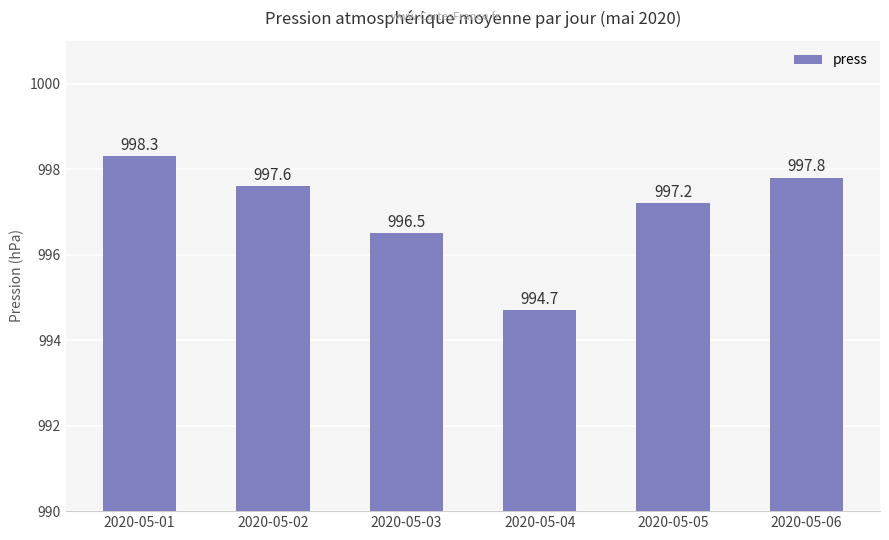

What is the change in value from 2020-05-01 to 2020-05-05?

-1.1